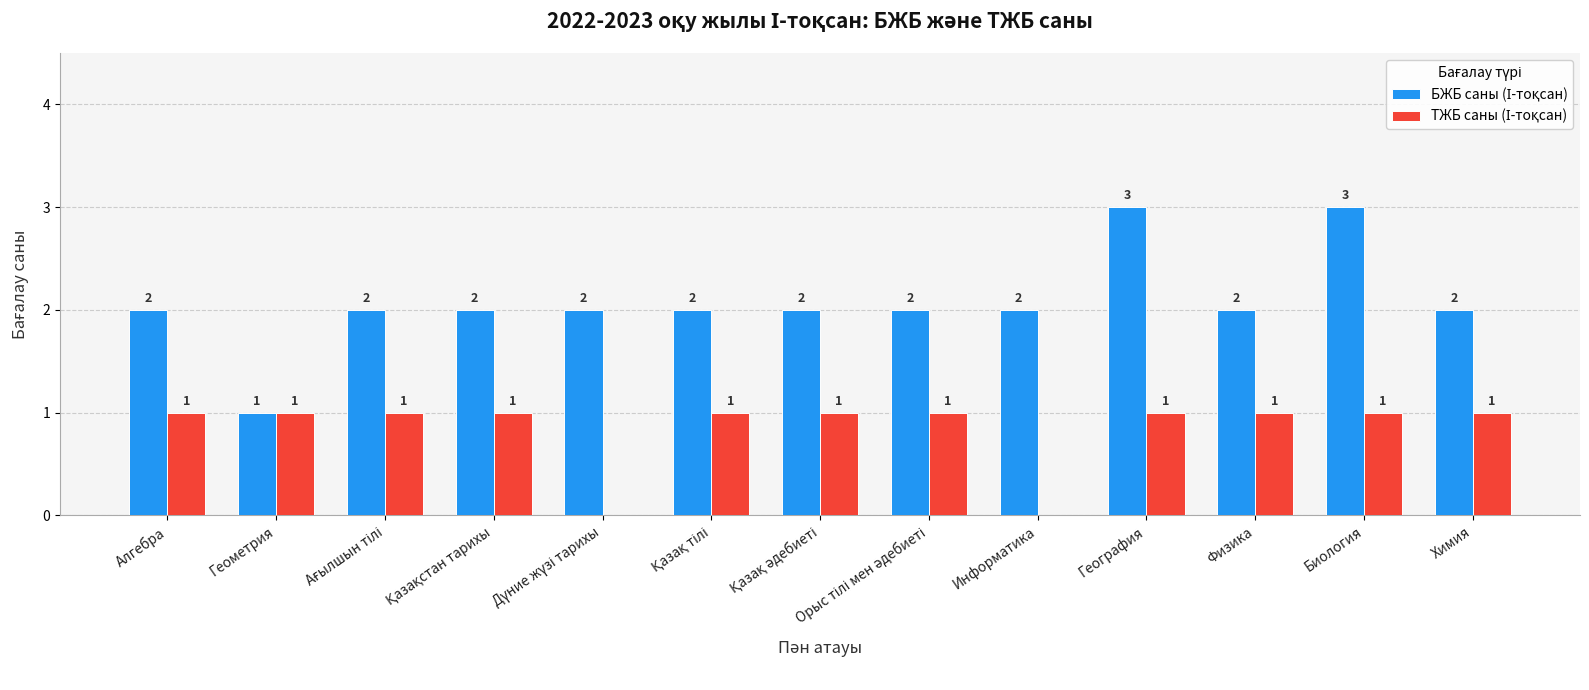

What is the average value of the БЖБ саны (І-тоқсан) series?

2